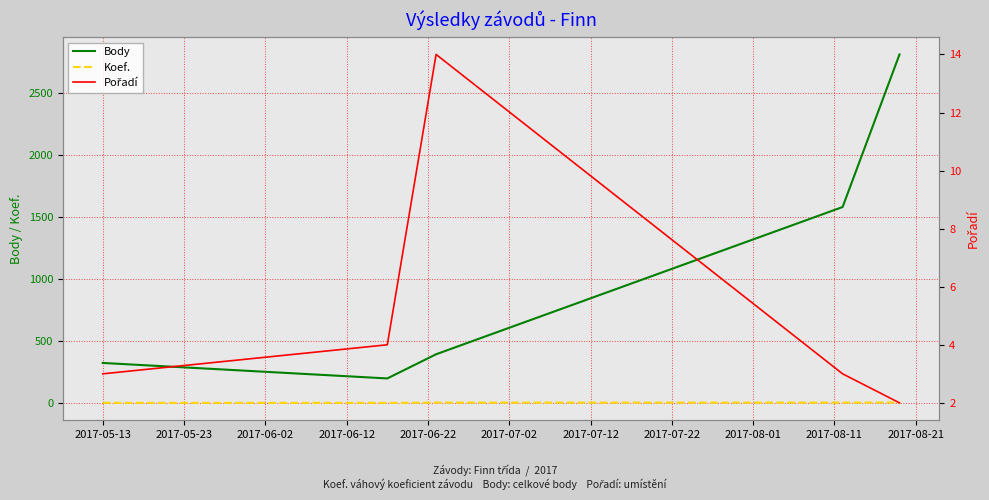

Does the chart have visible grid lines?

Yes